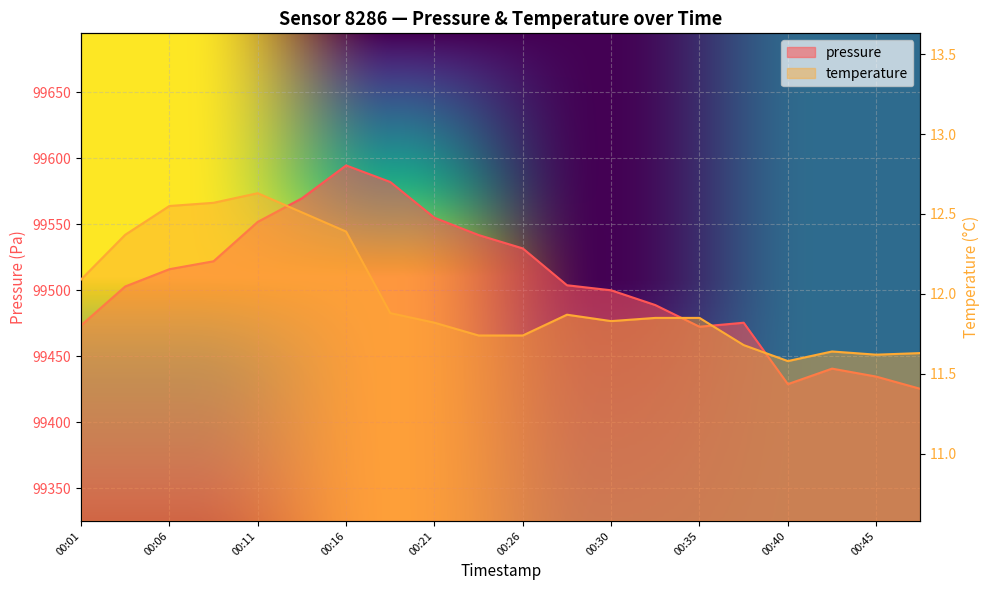

What is the value of the pressure point at the 20th from the left?

99425.4